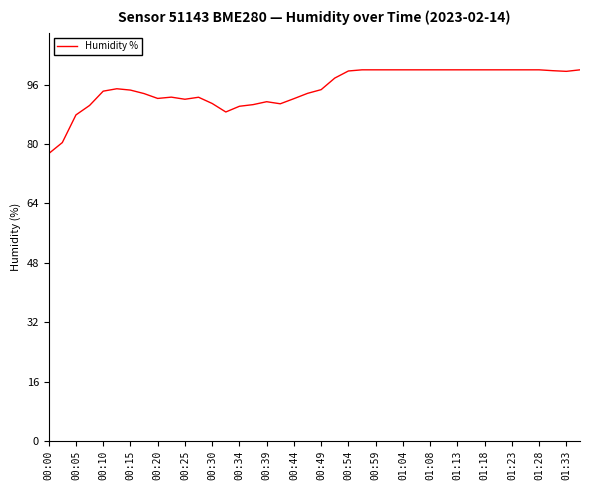

What is the maximum value shown in the chart?

100.0